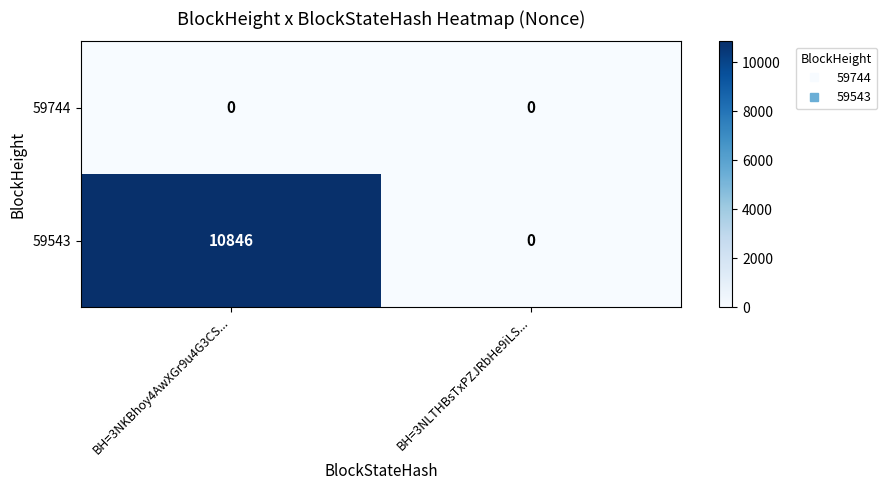

The 59543 series shows -7575 at BH=3NLTHBsTxPZJRbHe9iLS.... True or false?

False